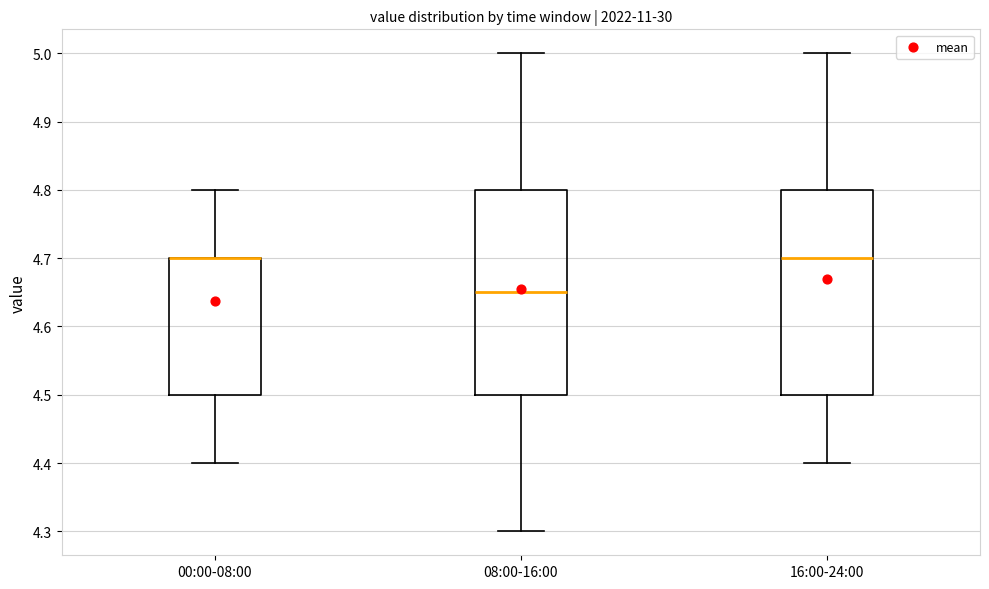

Where is the lower edge of the box for 08:00-16:00 on the y-axis? The values are not printed on the chart, so give them approximately, as read against the axis.

4.50